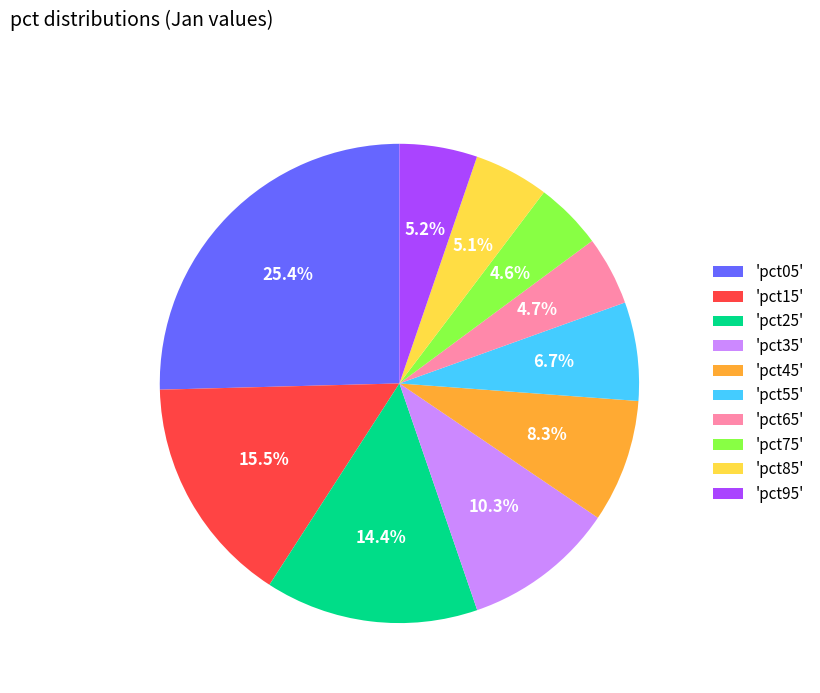

What is the ratio of the value at 'pct55' to the value at 'pct05'?

0.3